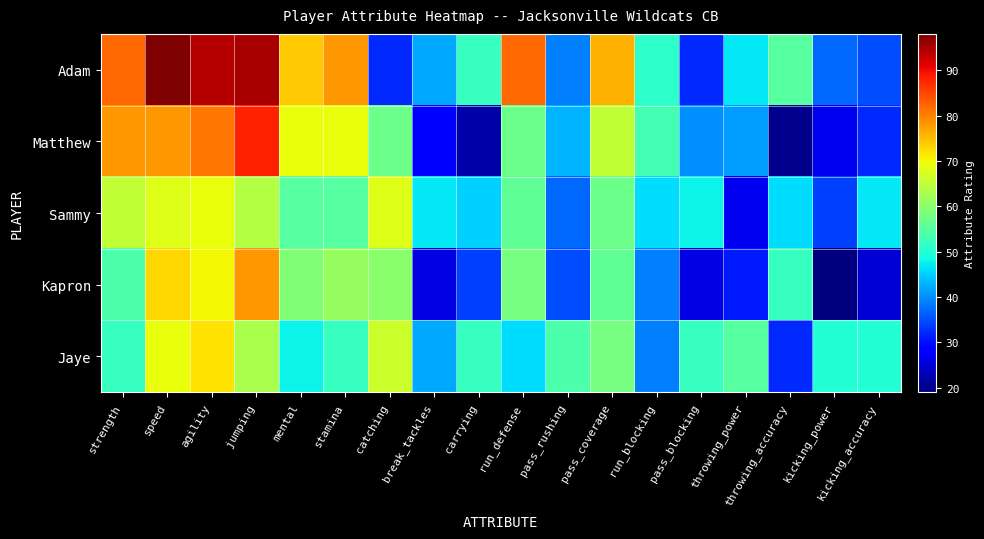

How many categories are shown in the chart?

18